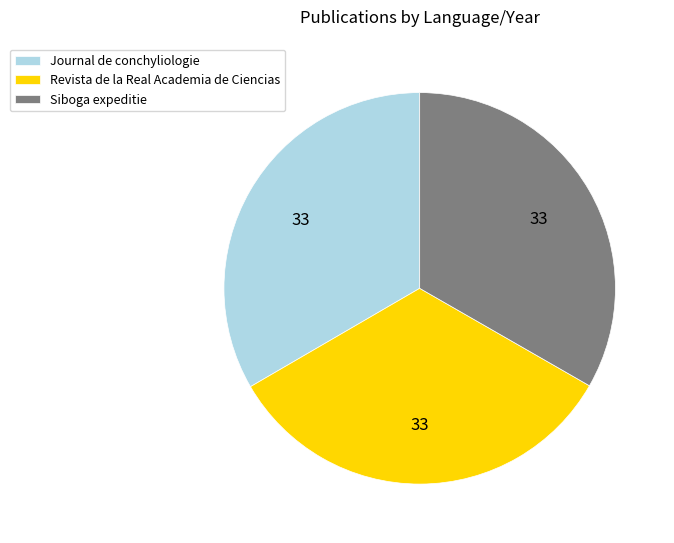

How many slices are in this pie chart?

3